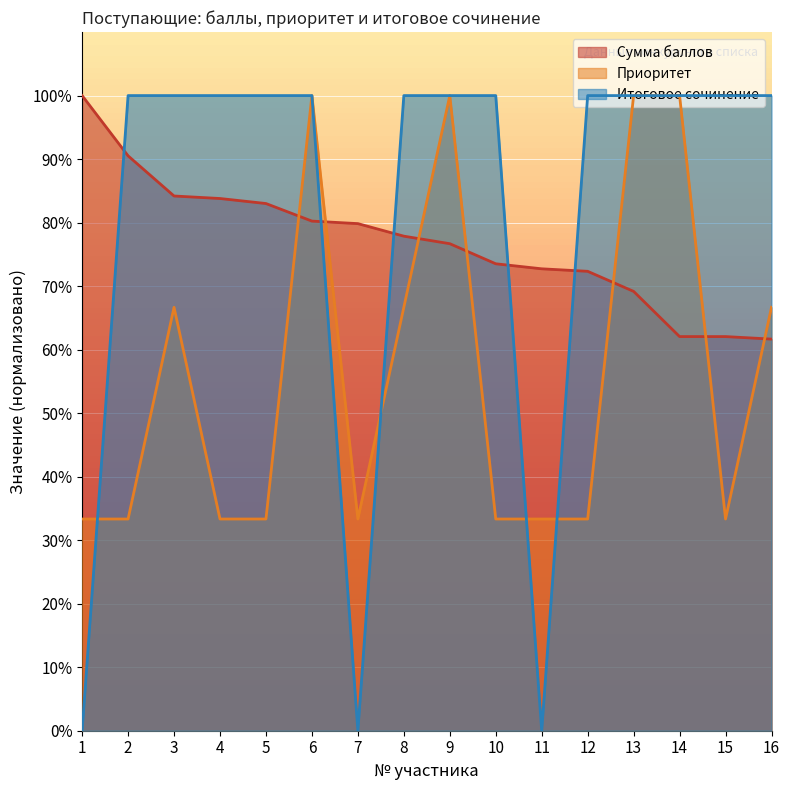

What is the value of the Сумма баллов point at the 11th from the left?

72.7